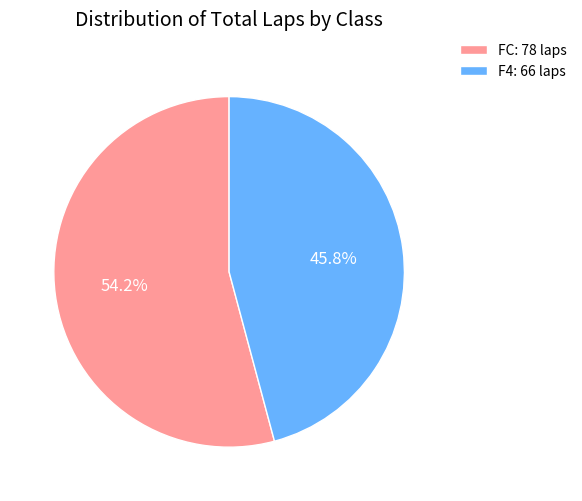

How many segments does this pie chart have?

2